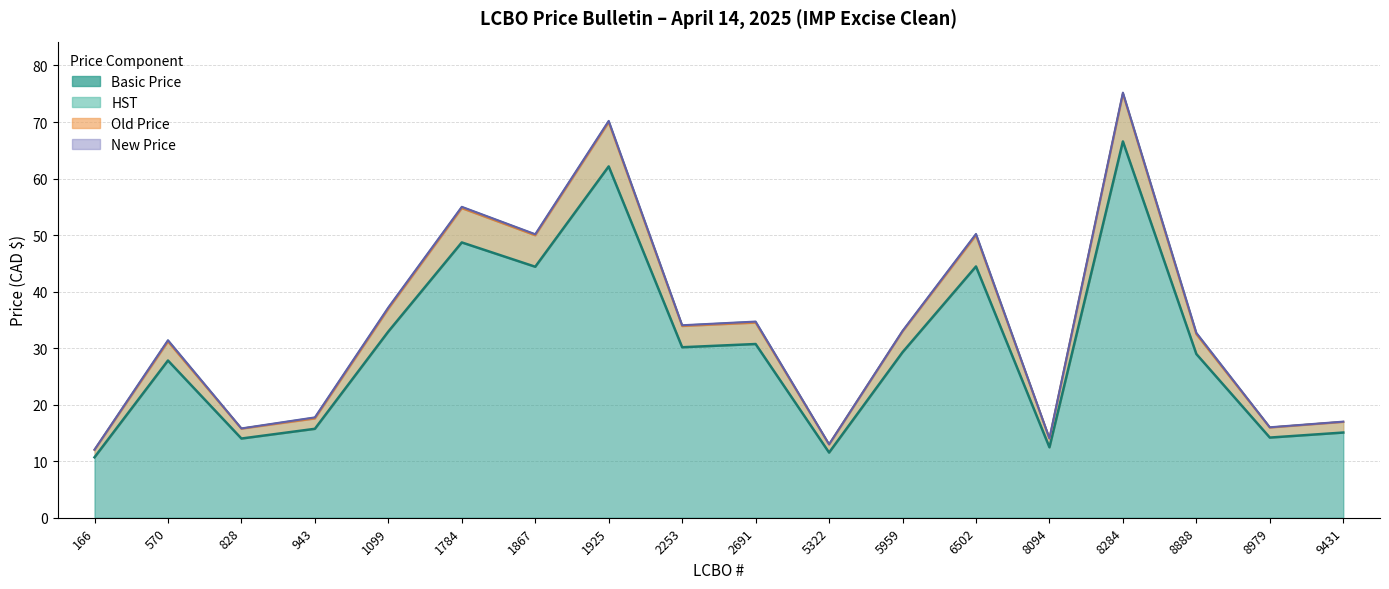

Which series has the largest total across all categories?

New Price